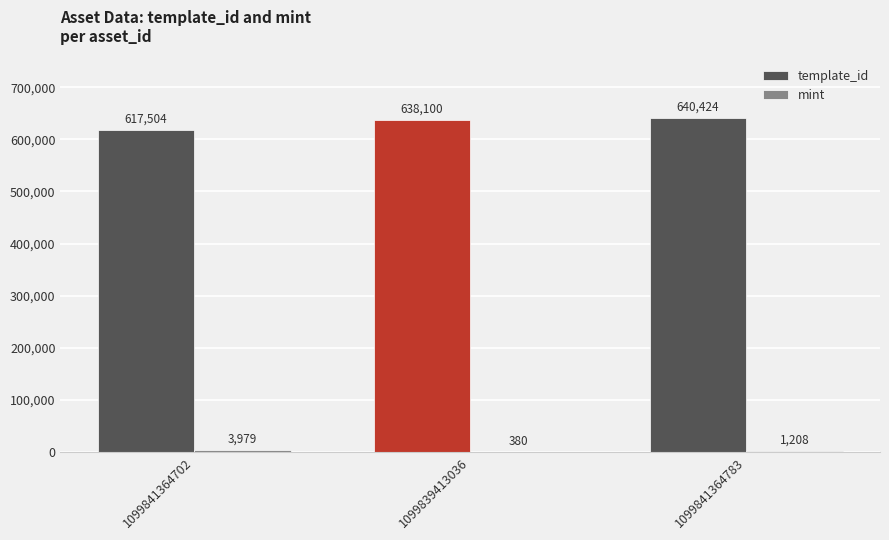

What value does the template_id series have at 1099841364783, to the nearest 10?

640420